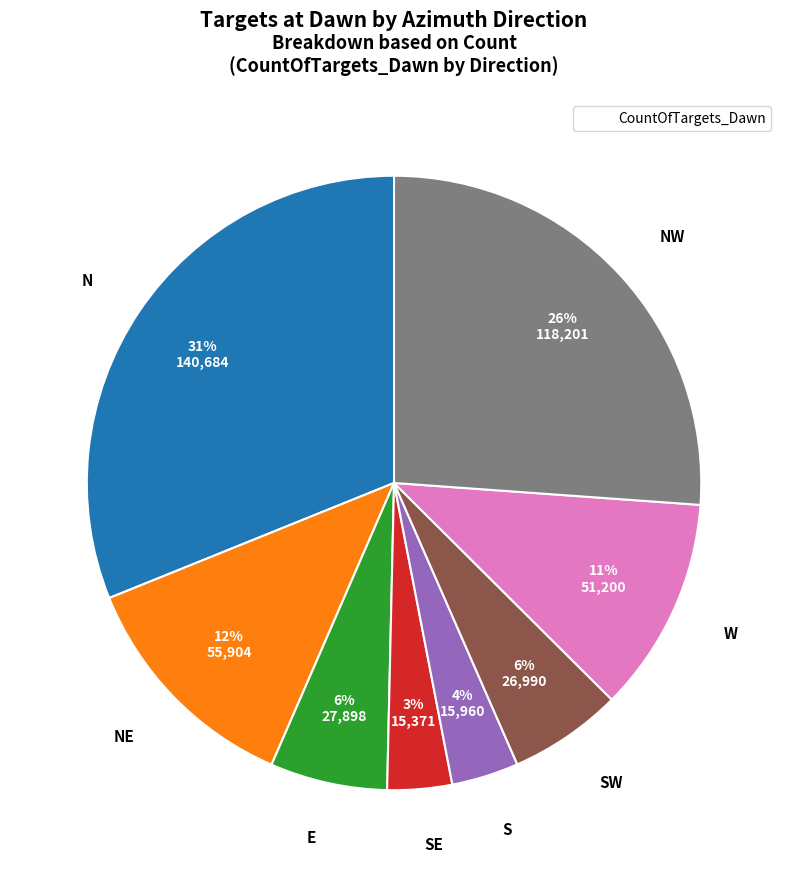

Does any single category account for the majority?

No